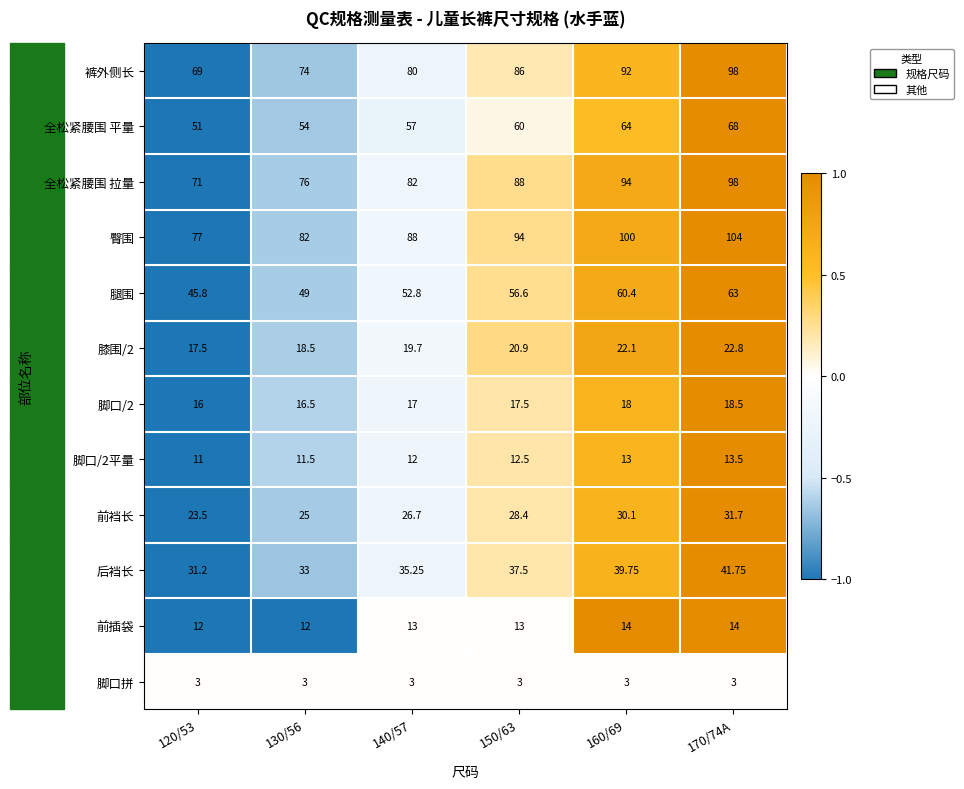

Which series has the largest range (max minus min)?

裤外侧长